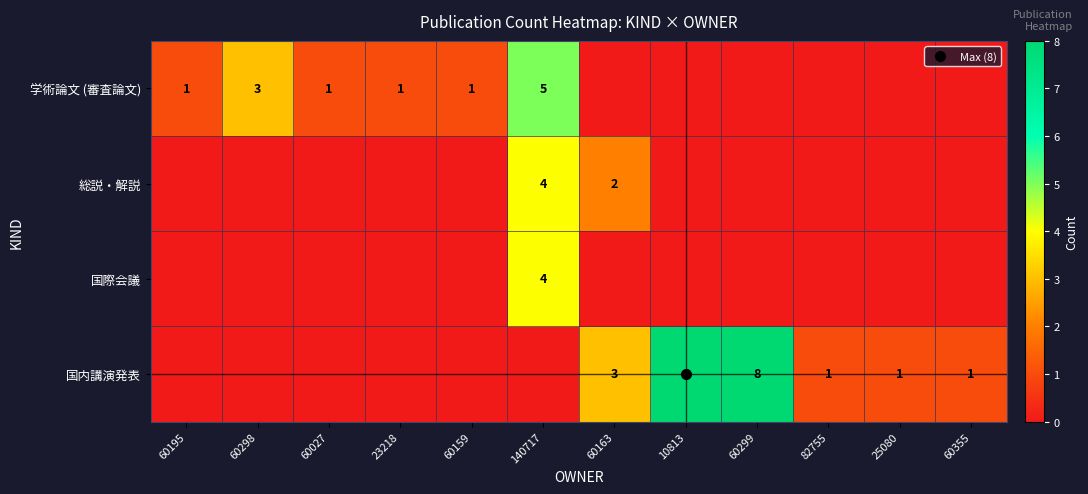

At which category does the chart reach its peak across all series?

10813